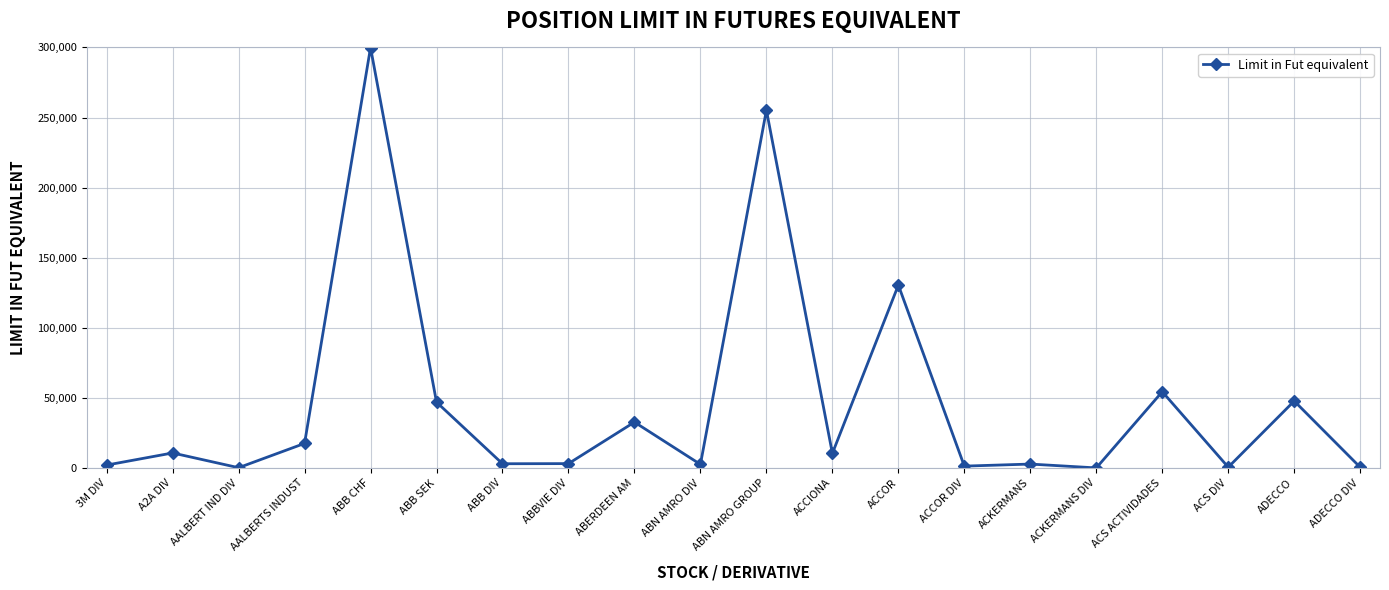

Between AALBERT IND DIV and ABERDEEN AM, which is larger?

ABERDEEN AM